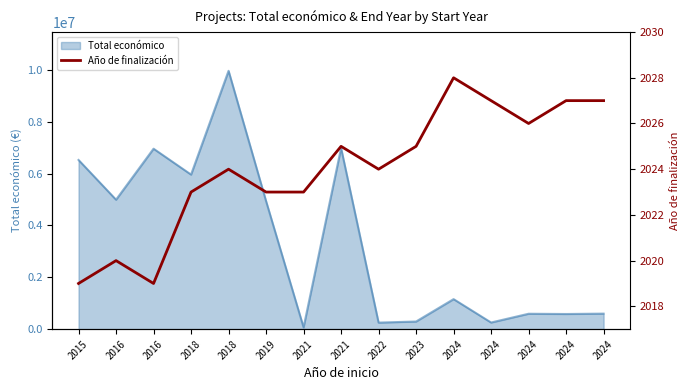

How many lines are shown in the chart?

1